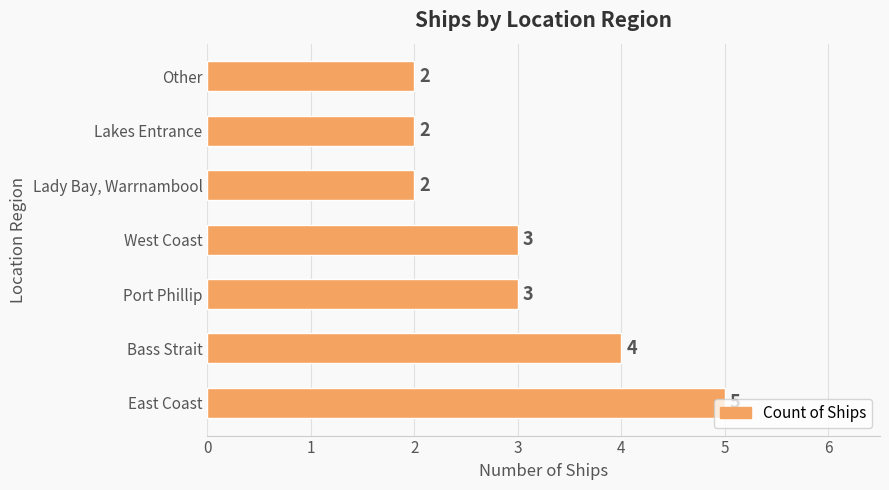

What is the ratio of the value at Bass Strait to the value at Port Phillip?

1.3